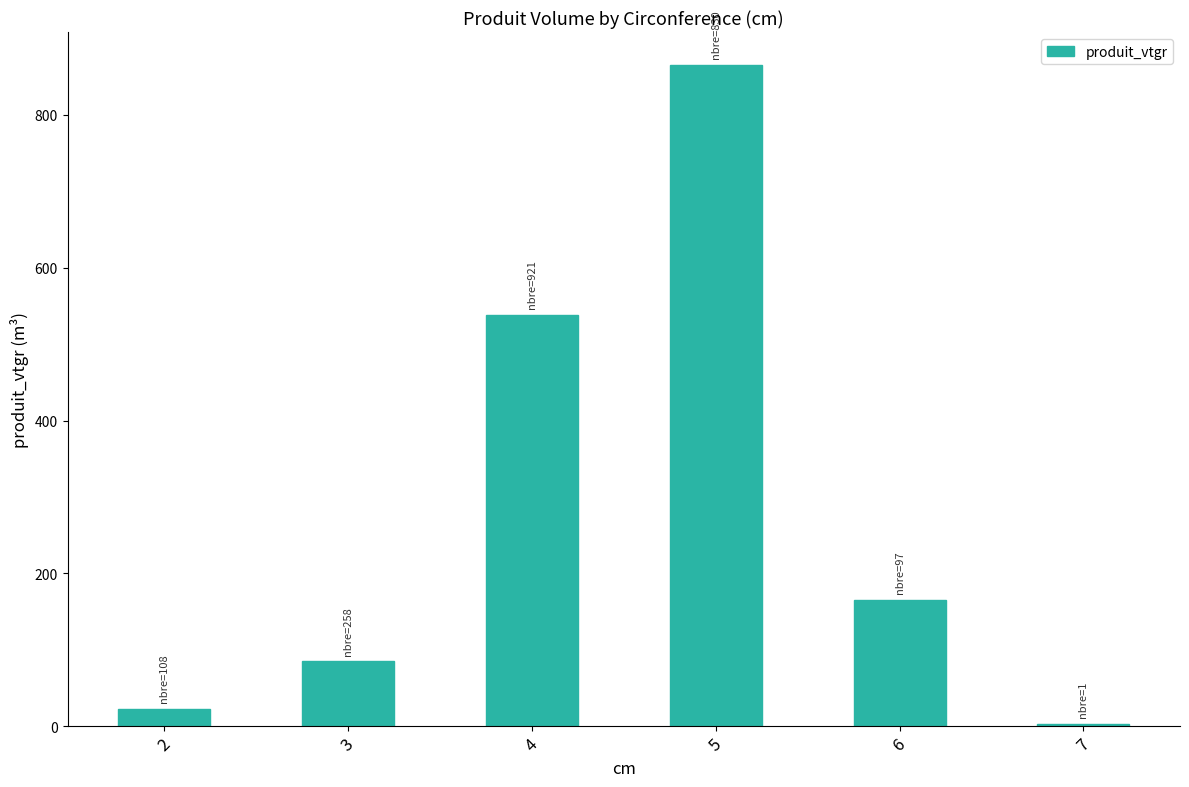

Reading left to right, transcribe all the data shown in this chart.

2=22.6	3=84.8	4=538.0	5=865.0	6=164.9	7=3.1